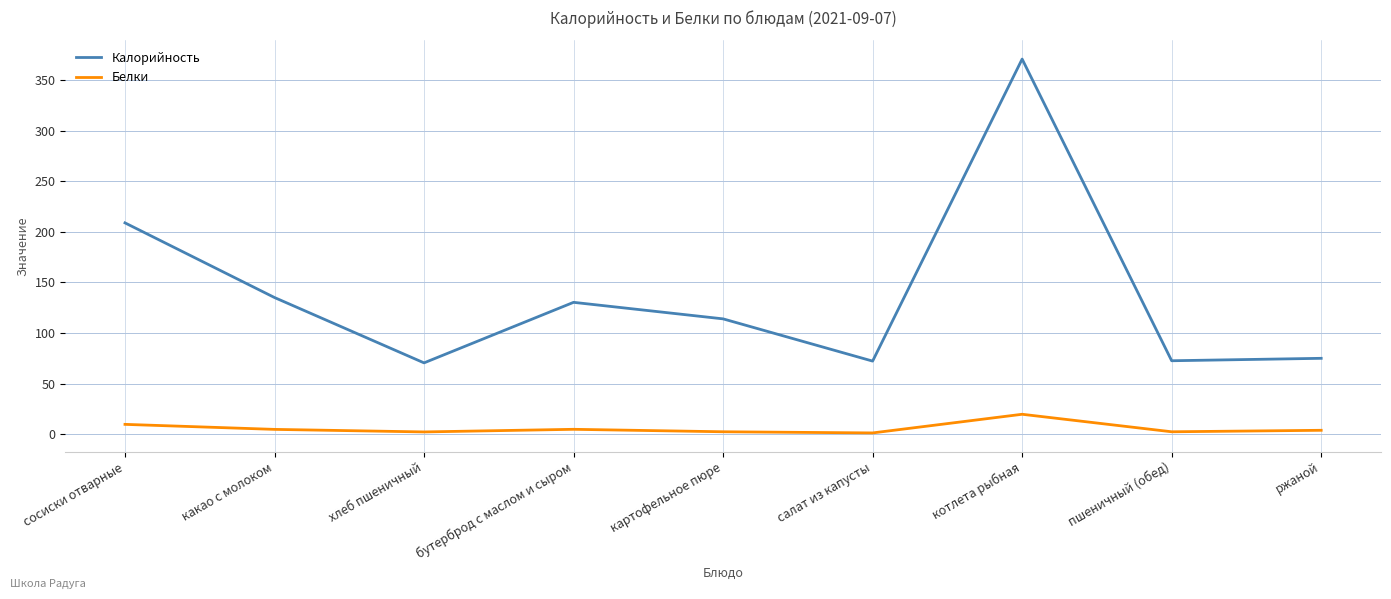

Where is Калорийность nearest to the value 220?

сосиски отварные